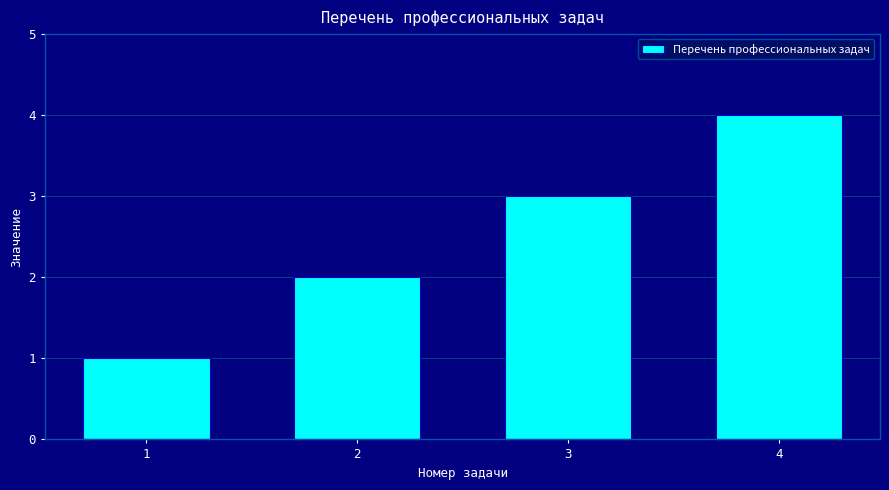

What is the change in value from 1 to 4?

+3